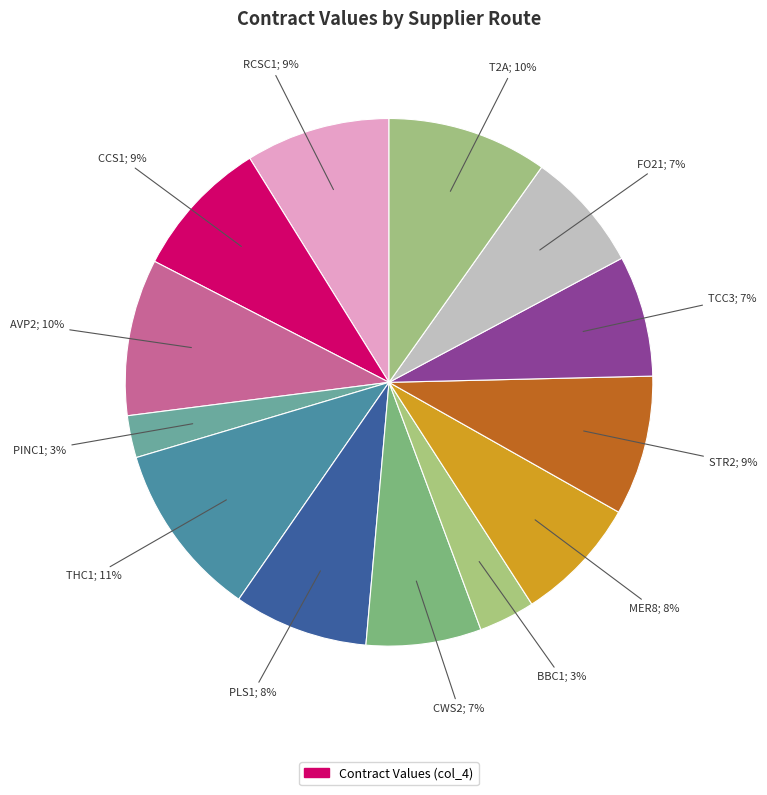

To the nearest percent, what is the average slice percentage?

8%